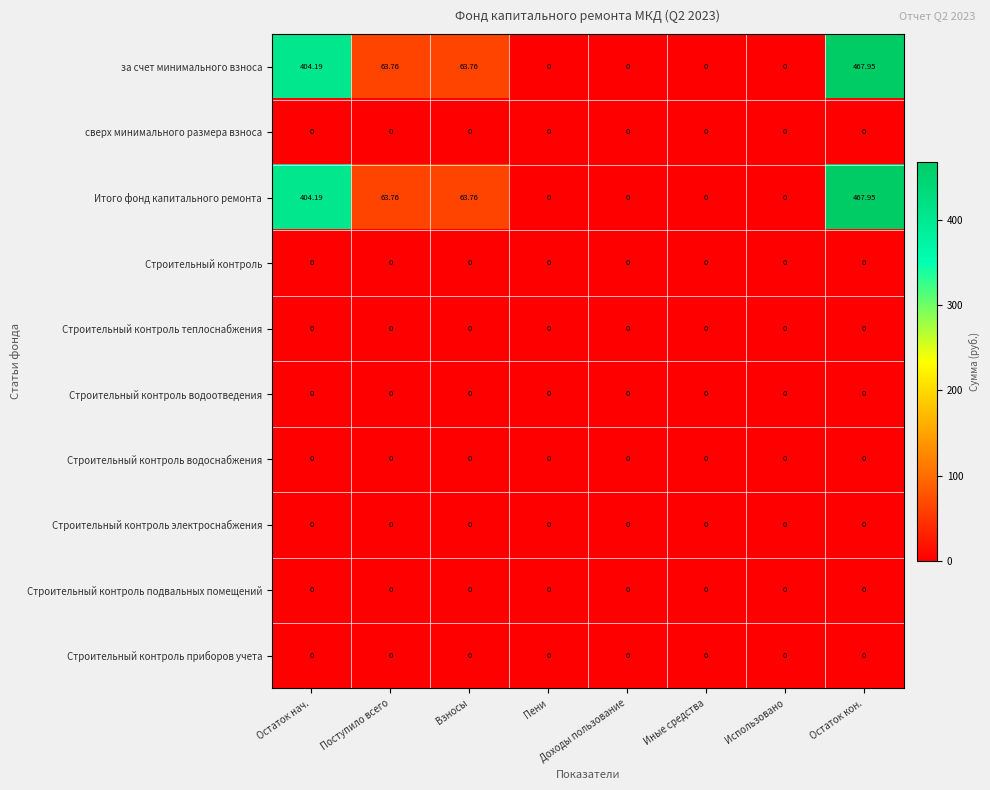

At which category is the sum across all series the highest?

Остаток кон.